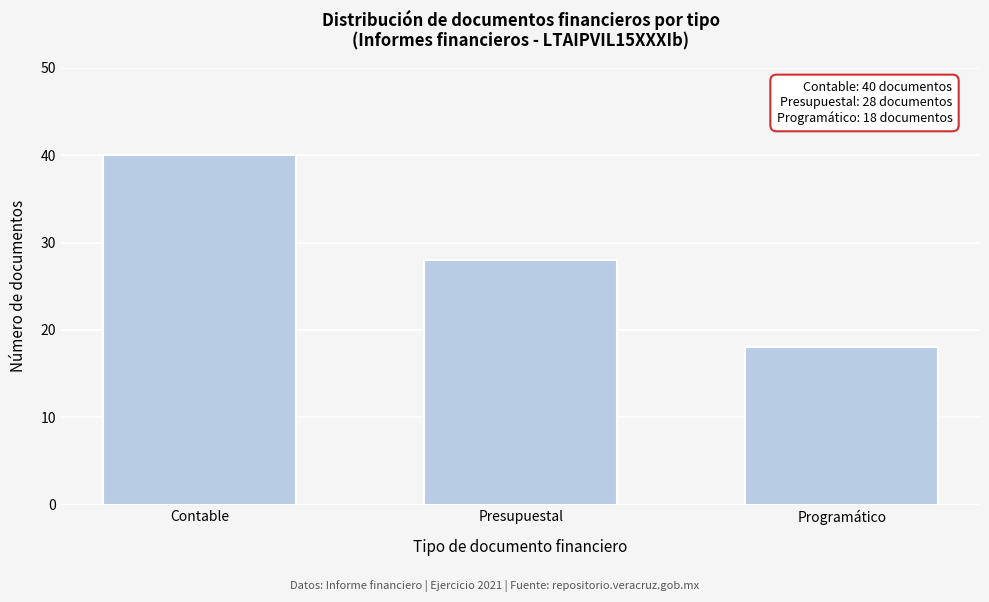

Reading left to right, extract all data points from this chart.

40	28	18